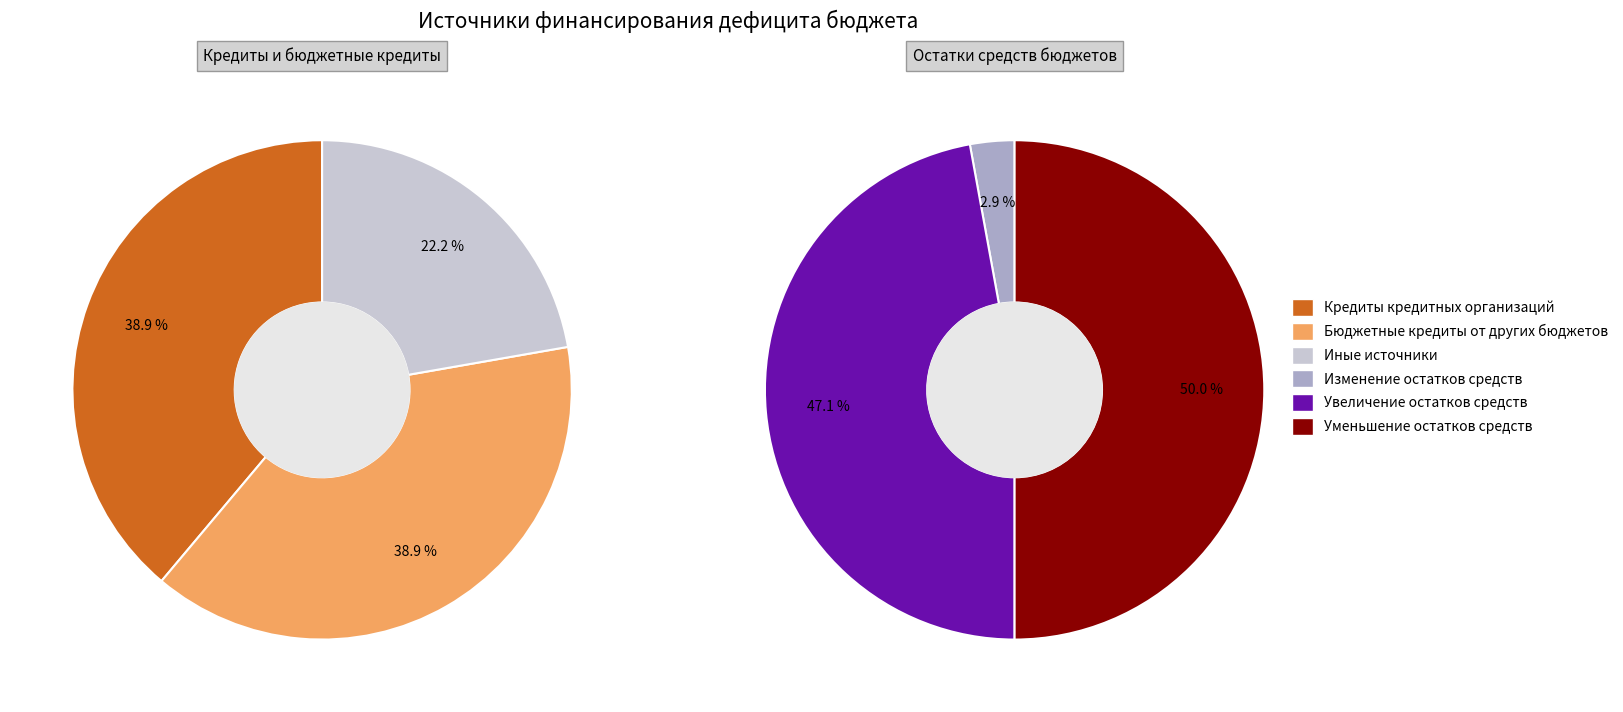

What percentage is the Увеличение остатков средств бюджетов slice, to the nearest percent?

47%